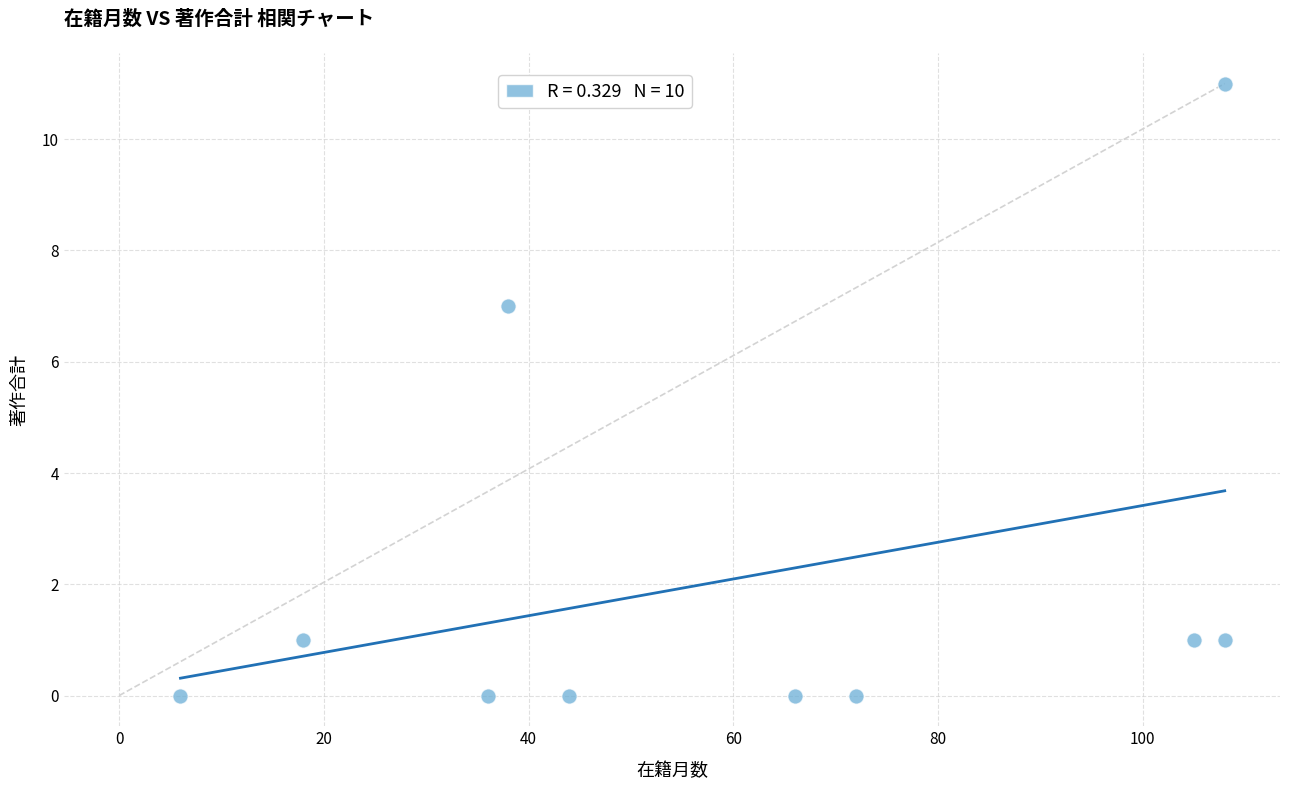

What is the average X value?

60